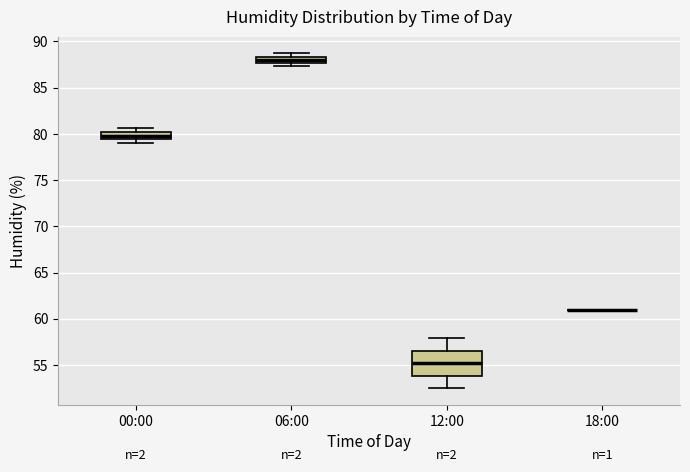

Which box is the tallest, from its lower edge to its upper edge?

12:00